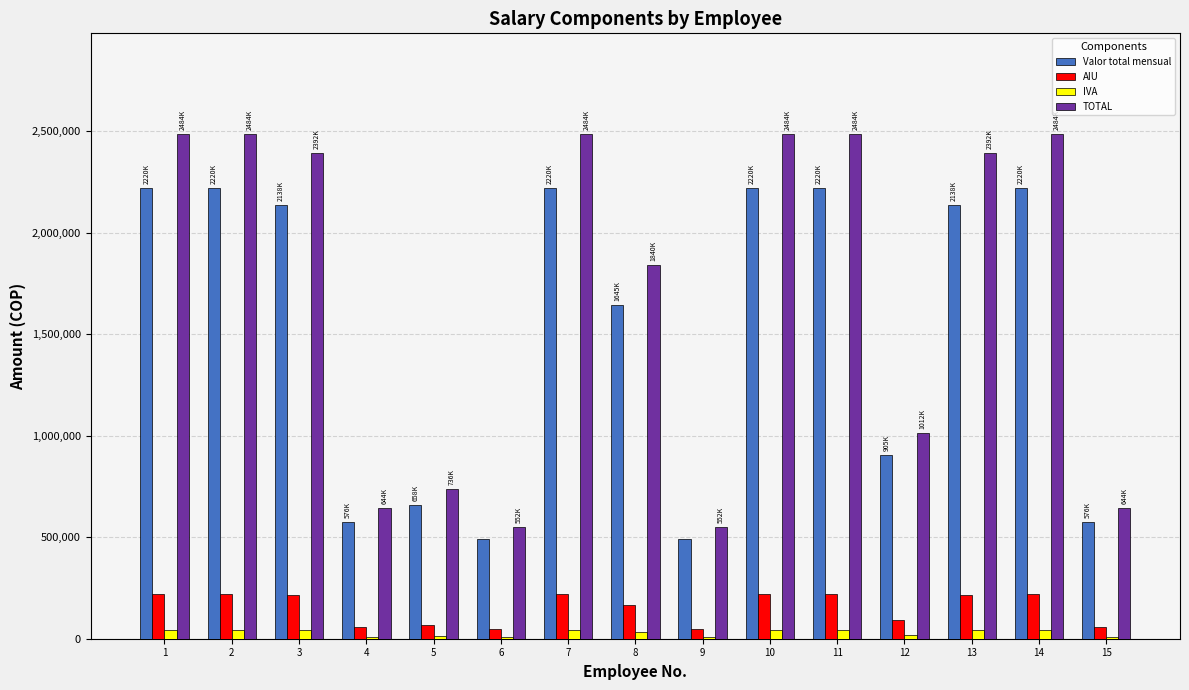

Which series has the largest total across all categories?

TOTAL